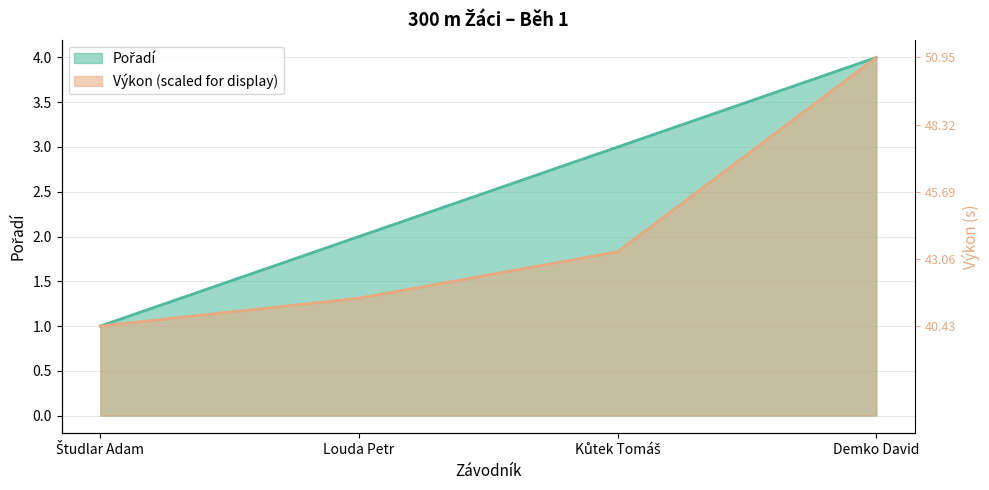

Count the Pořadí values in the range 2 to 4.

3